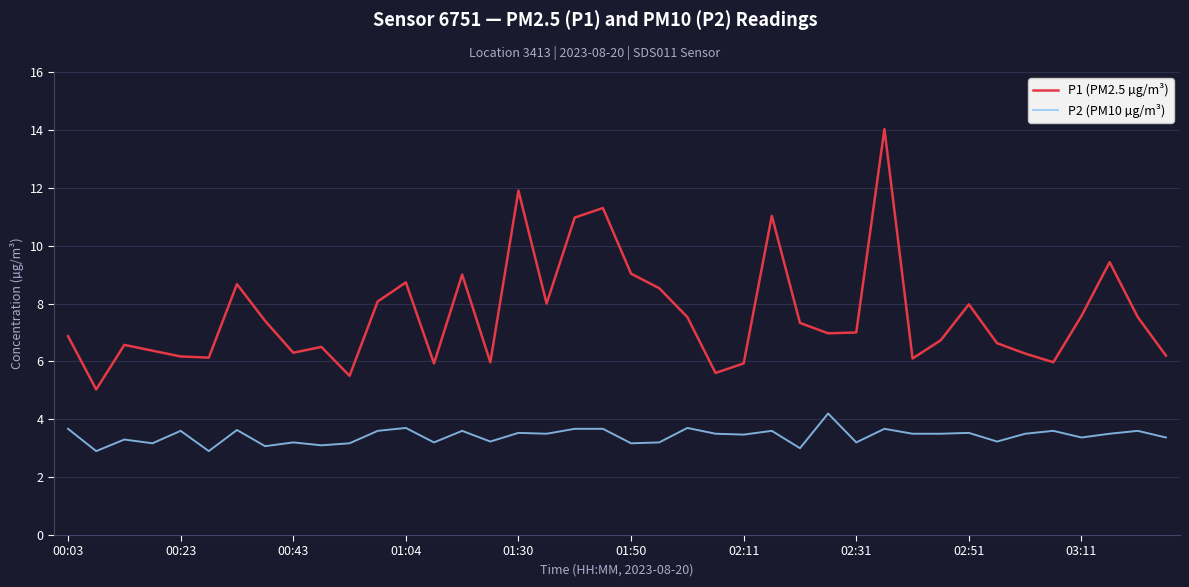

List the series in order of their overall mean, lowest first.

P2 (PM10 µg/m³), P1 (PM2.5 µg/m³)